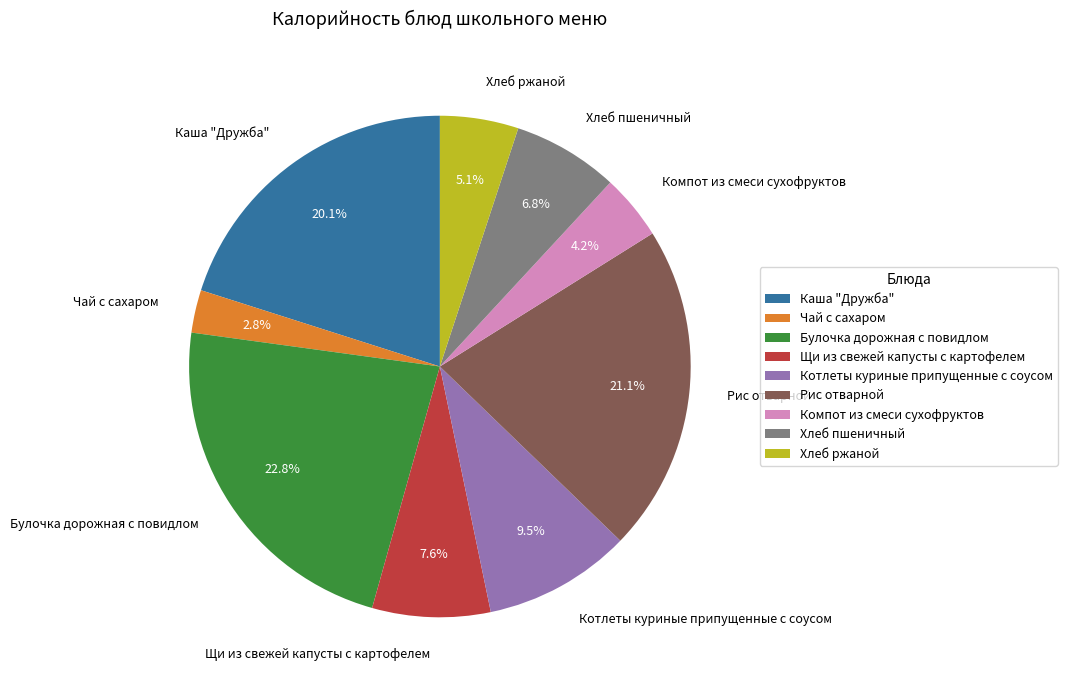

The Каша "Дружба" slice represents 20% of the pie. True or false?

True